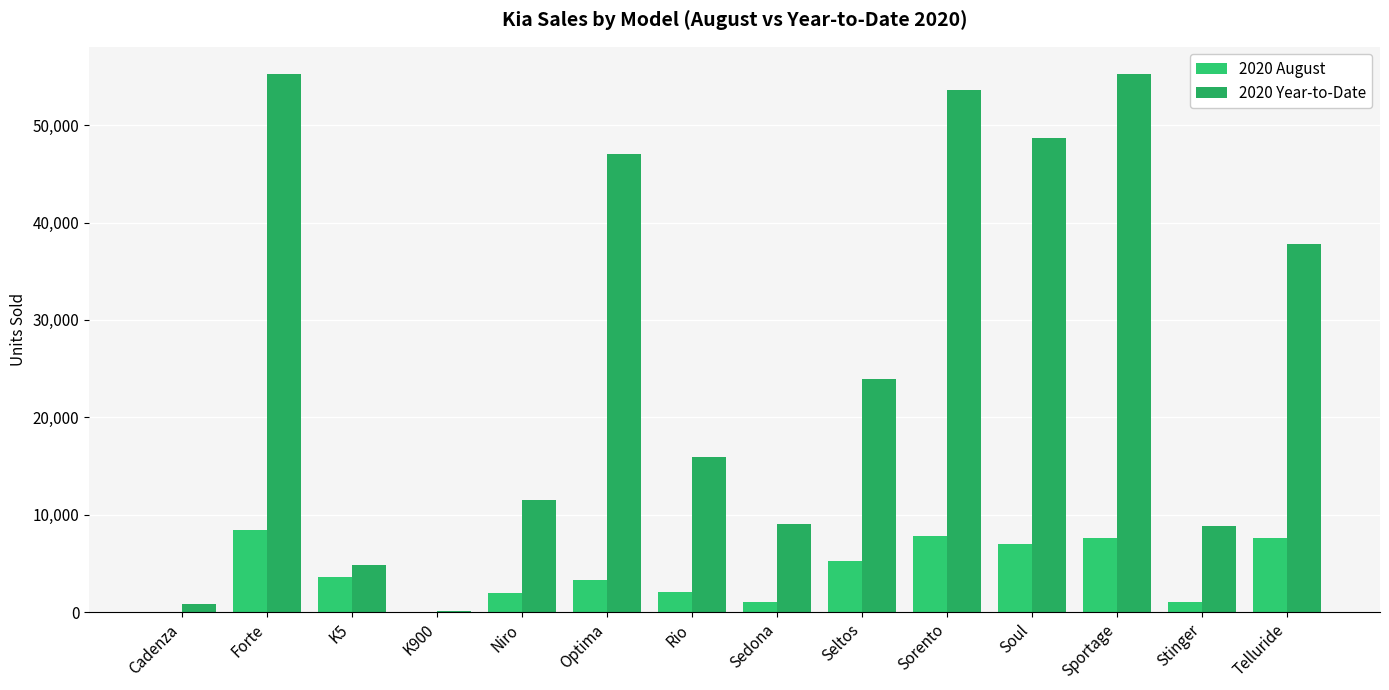

What is the difference between the 2020 Year-to-Date values at Sportage and Sorento?

1622